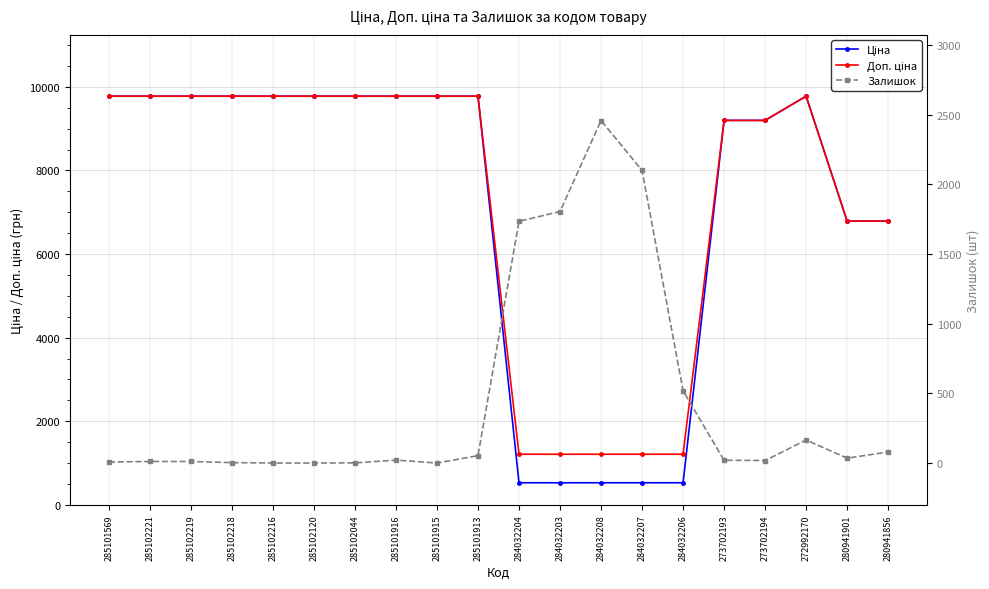

At how many categories does at least one series exceed 7334?

13